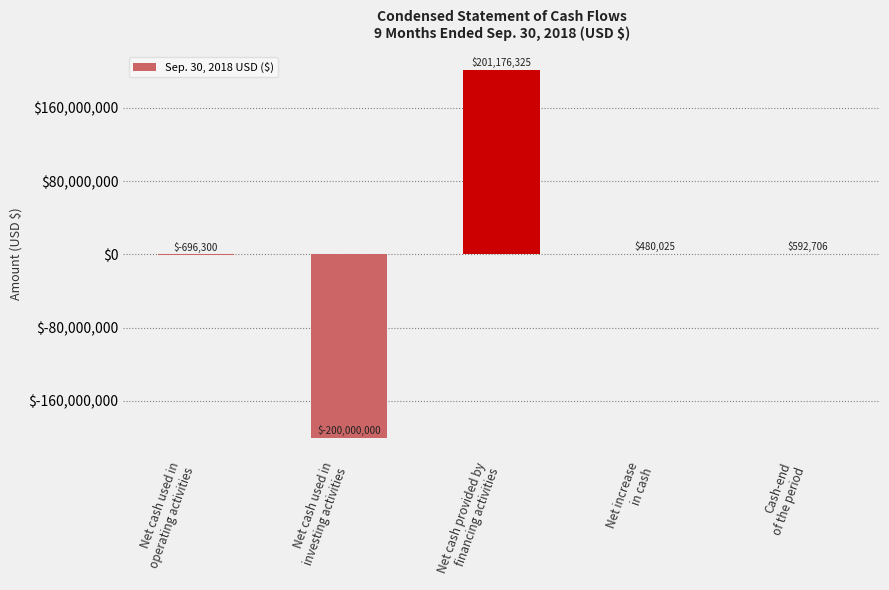

What is the greatest value displayed?

201176325